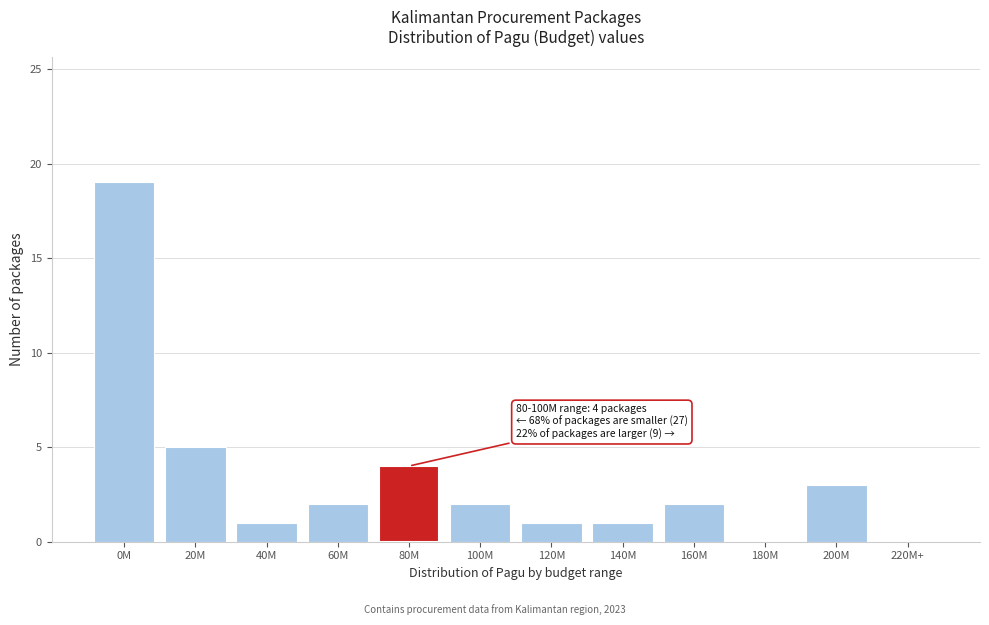

Reading left to right, transcribe all the data shown in this chart.

0M=19	20M=5	40M=1	60M=2	80M=4	100M=2	120M=1	140M=1	160M=2	180M=0	200M=3	220M+=0